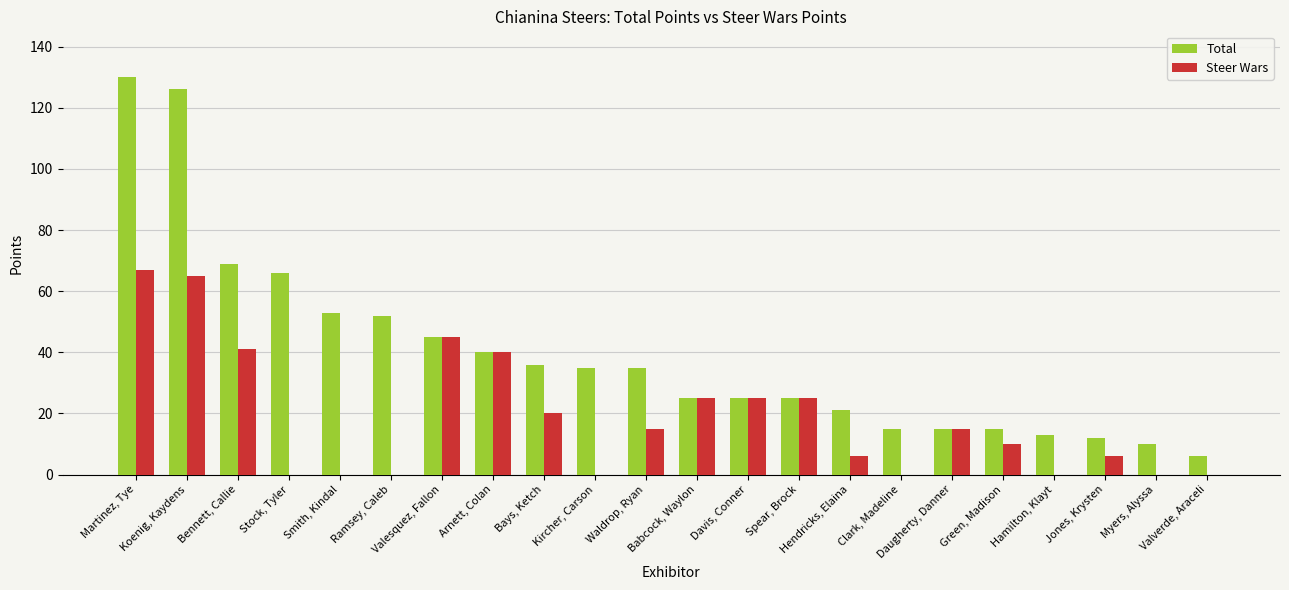

The Total series shows 19 at Jones, Krysten. True or false?

False